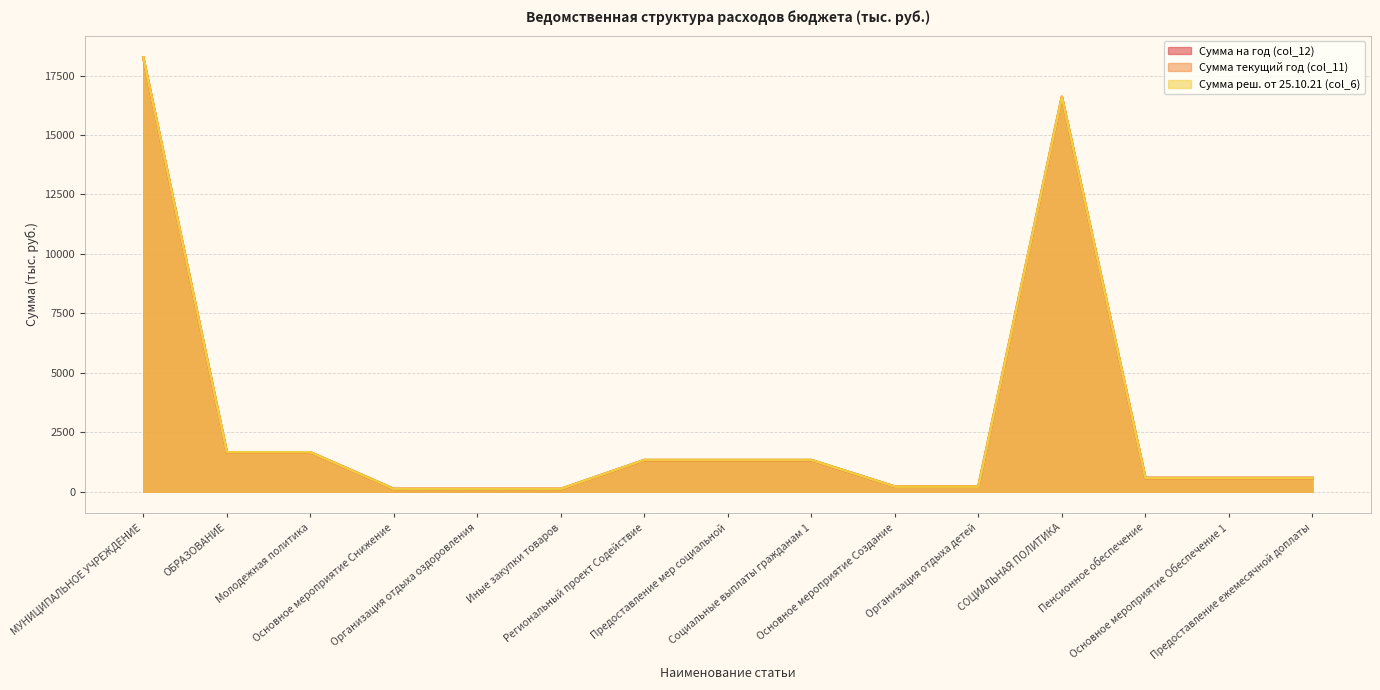

Reading right to left, transcribe all the data shown in this chart.

Сумма на год (col_12): Предоставление ежемесячной доплаты=576.3	Основное мероприятие Обеспечение 1=576.3	Пенсионное обеспечение=576.3	СОЦИАЛЬНАЯ ПОЛИТИКА=16604.7	Организация отдыха детей=212.7	Основное мероприятие Создание=212.7	Социальные выплаты гражданам 1=1328.0	Предоставление мер социальной=1328.0	Региональный проект Содействие=1328.0	Иные закупки товаров=115.0	Организация отдыха оздоровления=115.0	Основное мероприятие Снижение=115.0	Молодежная политика=1655.7	ОБРАЗОВАНИЕ=1655.7	МУНИЦИПАЛЬНОЕ УЧРЕЖДЕНИЕ=18260.4
Сумма текущий год (col_11): Предоставление ежемесячной доплаты=576.3	Основное мероприятие Обеспечение 1=576.3	Пенсионное обеспечение=576.3	СОЦИАЛЬНАЯ ПОЛИТИКА=16604.7	Организация отдыха детей=212.7	Основное мероприятие Создание=212.7	Социальные выплаты гражданам 1=1328.0	Предоставление мер социальной=1328.0	Региональный проект Содействие=1328.0	Иные закупки товаров=115.0	Организация отдыха оздоровления=115.0	Основное мероприятие Снижение=115.0	Молодежная политика=1655.7	ОБРАЗОВАНИЕ=1655.7	МУНИЦИПАЛЬНОЕ УЧРЕЖДЕНИЕ=18260.4
Сумма реш. от 25.10.21 (col_6): Предоставление ежемесячной доплаты=576.3	Основное мероприятие Обеспечение 1=576.3	Пенсионное обеспечение=576.3	СОЦИАЛЬНАЯ ПОЛИТИКА=16604.7	Организация отдыха детей=212.7	Основное мероприятие Создание=212.7	Социальные выплаты гражданам 1=1332.3	Предоставление мер социальной=1332.3	Региональный проект Содействие=1332.3	Иные закупки товаров=115.0	Организация отдыха оздоровления=115.0	Основное мероприятие Снижение=115.0	Молодежная политика=1660.0	ОБРАЗОВАНИЕ=1660.0	МУНИЦИПАЛЬНОЕ УЧРЕЖДЕНИЕ=18264.6